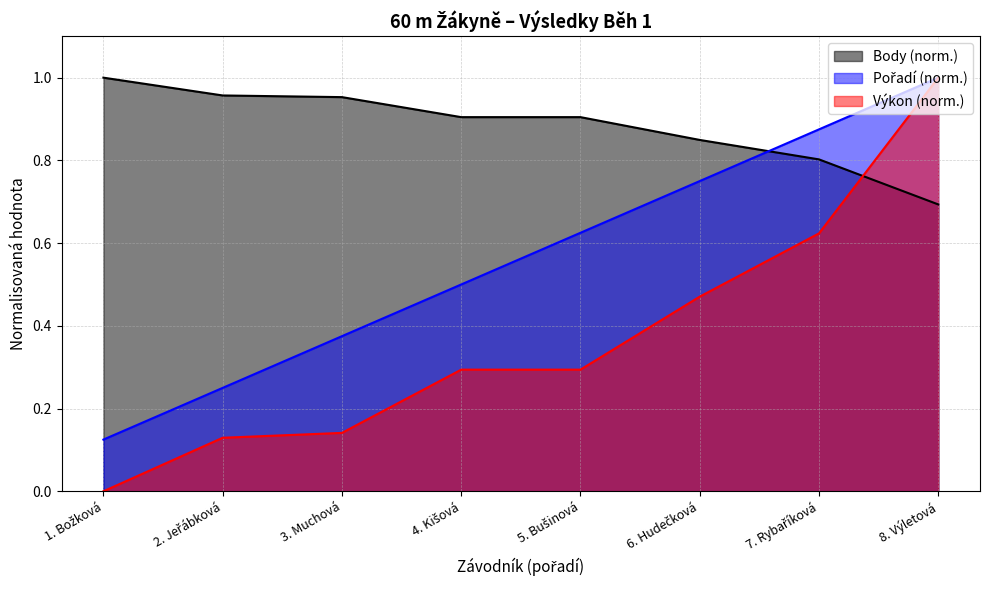

How many positive values does the Výkon series have?

7